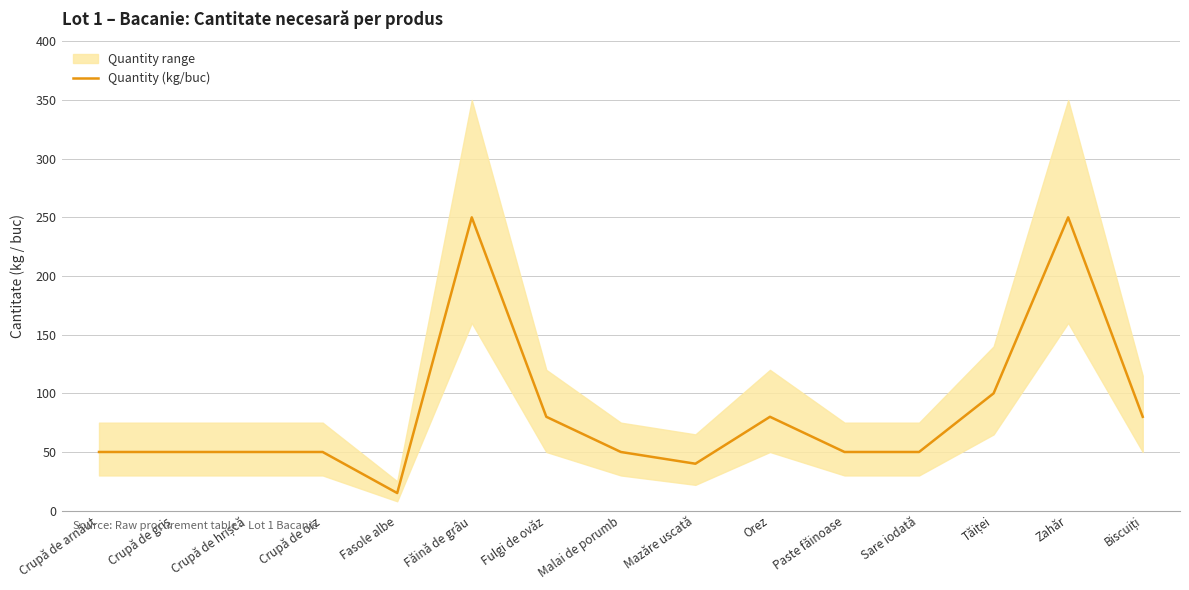

The chart shows a value of 126 at Orez. True or false?

False